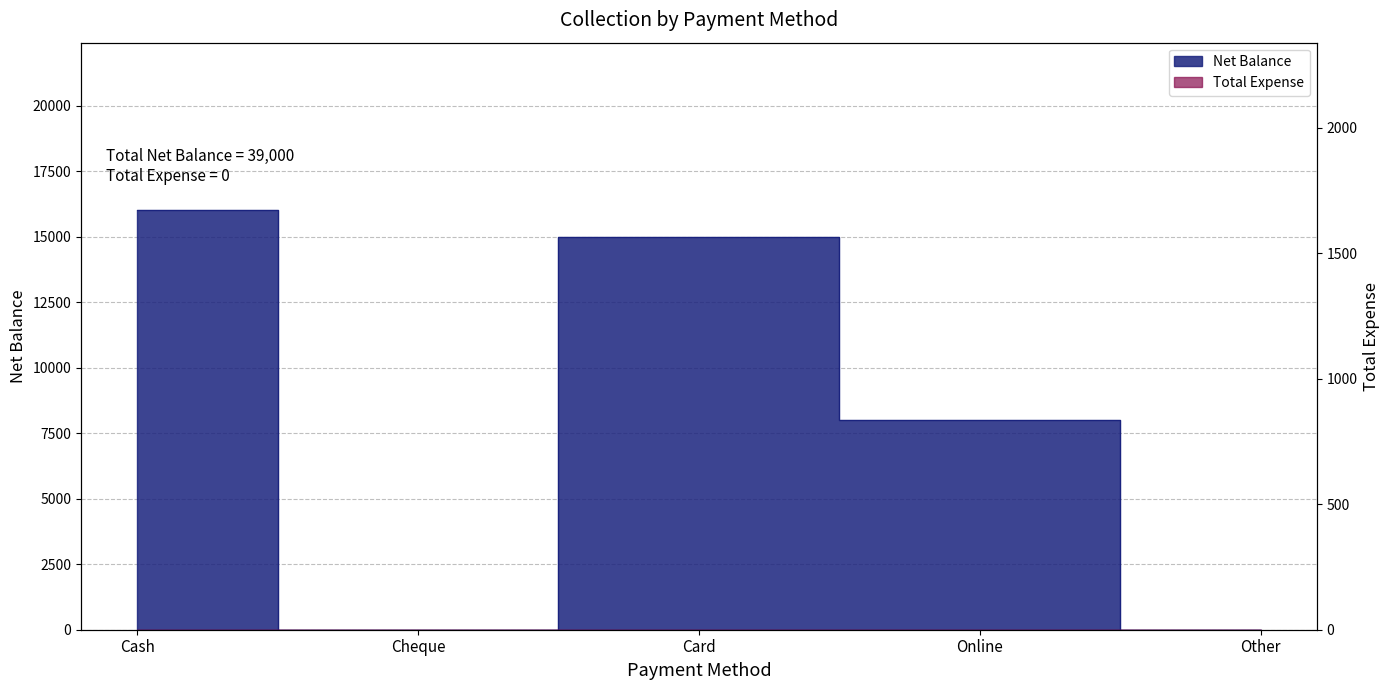

What is the label of the 1st point from the right?

Other